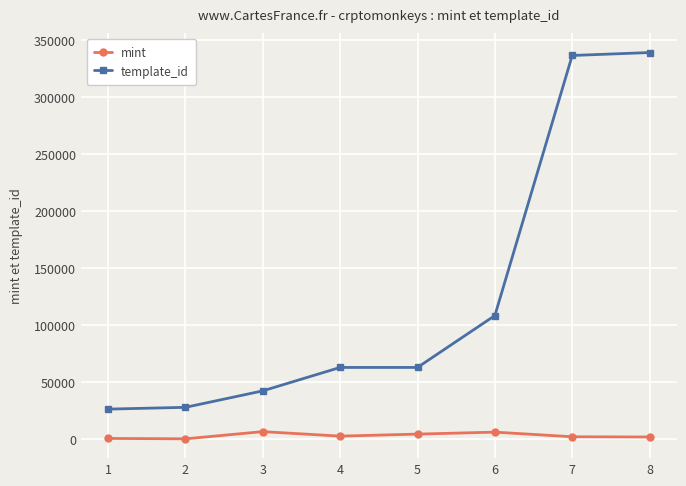

The template_id series shows 184450 at 6. True or false?

False